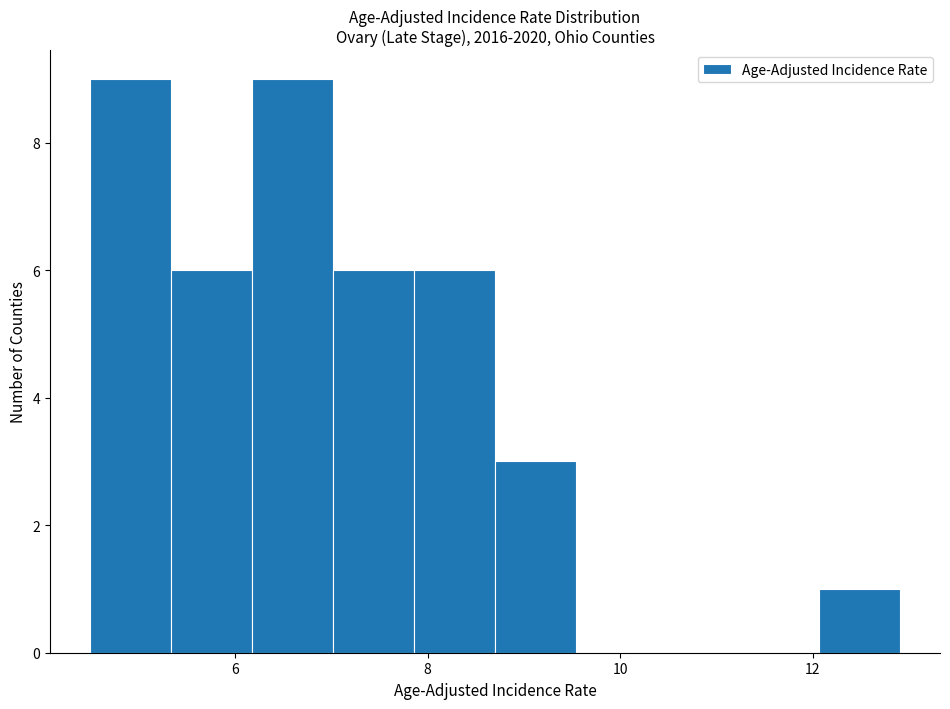

How tall is the bar that spans 4.50 to 5.34 on the x-axis? Neither the bar edges nor the heights are printed on the chart, so give them approximately, as read against the axes.

9